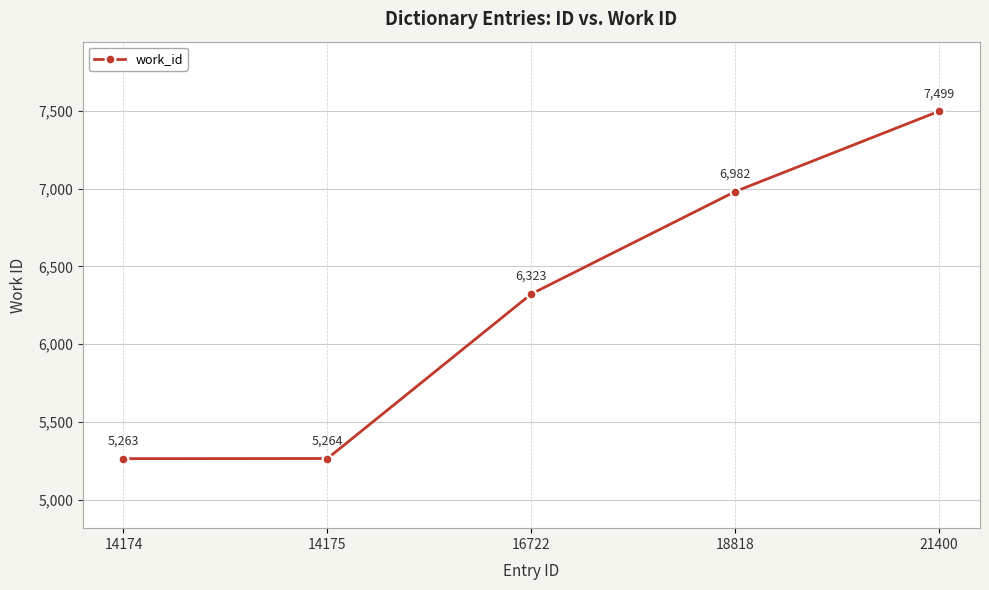

What is the approximate value at 14175, to the nearest 50?

5250